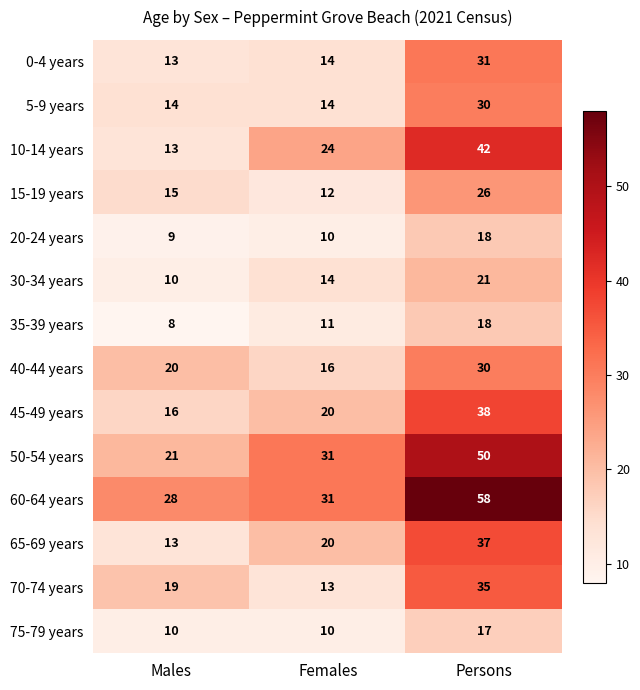

What is the total value across all series at Persons?

451